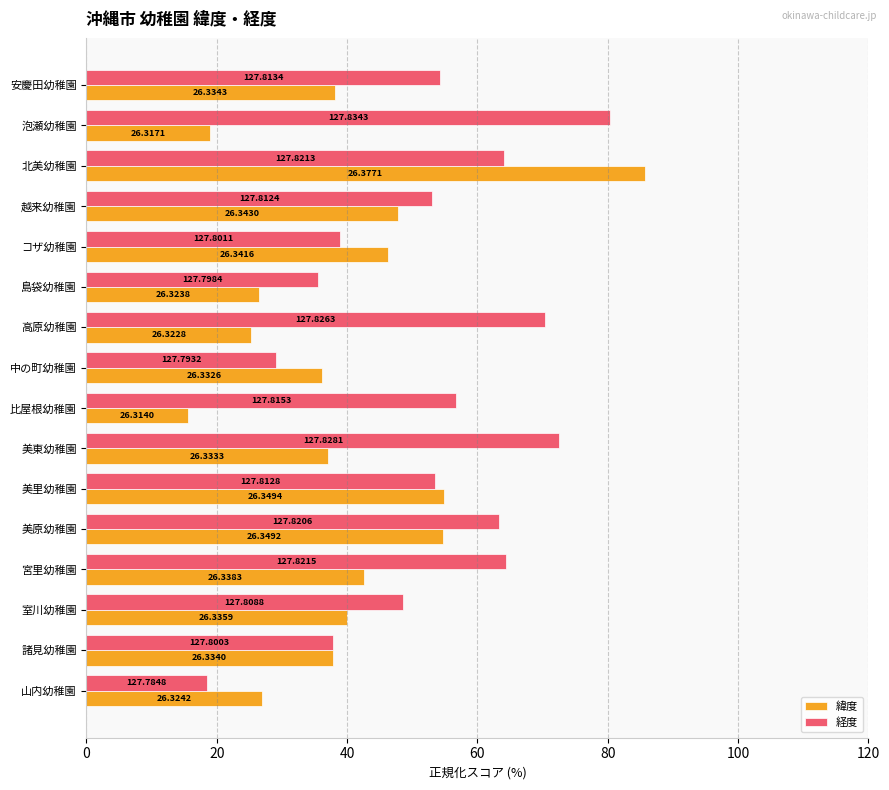

What are all the series names shown in the legend?

緯度, 経度